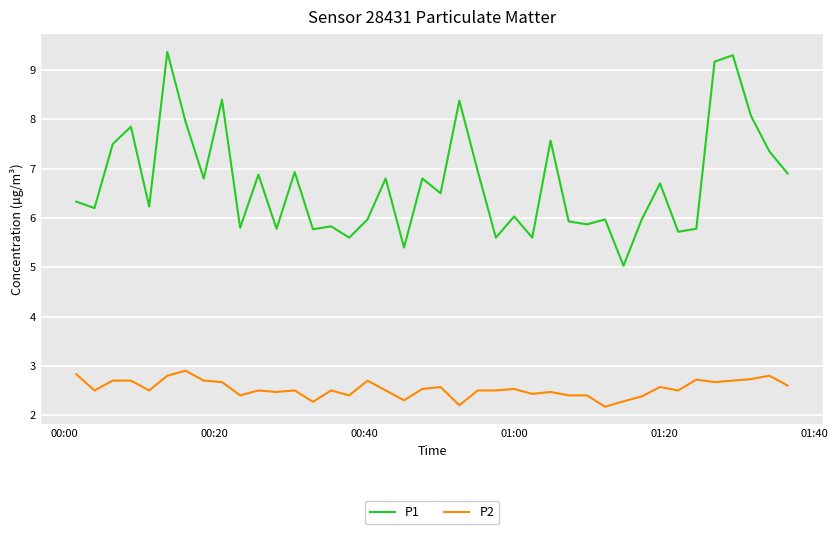

Rank the series by their average value, from lowest to highest.

P2, P1